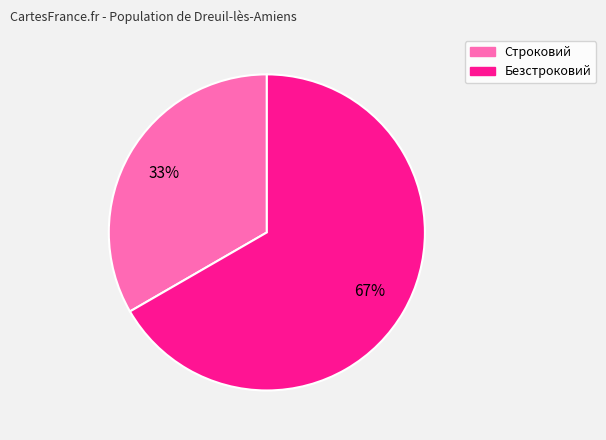

To the nearest percent, what portion does Строковий represent?

33%